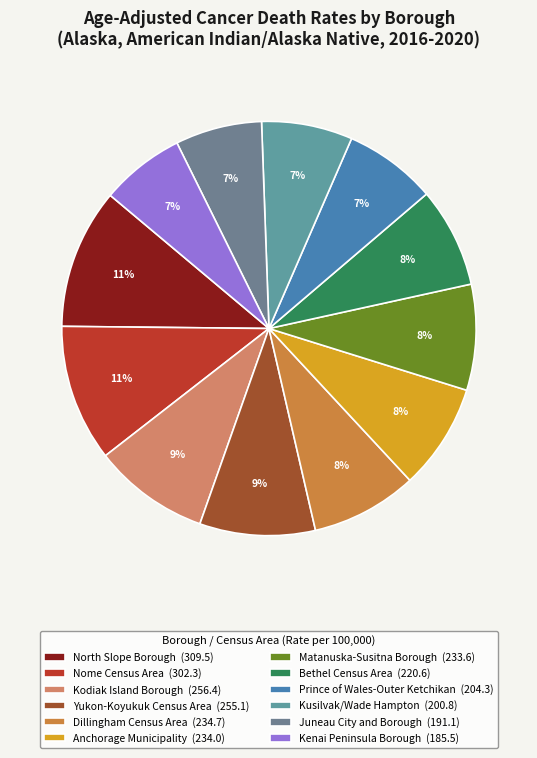

To the nearest percent, what portion does Dillingham Census Area represent?

8%